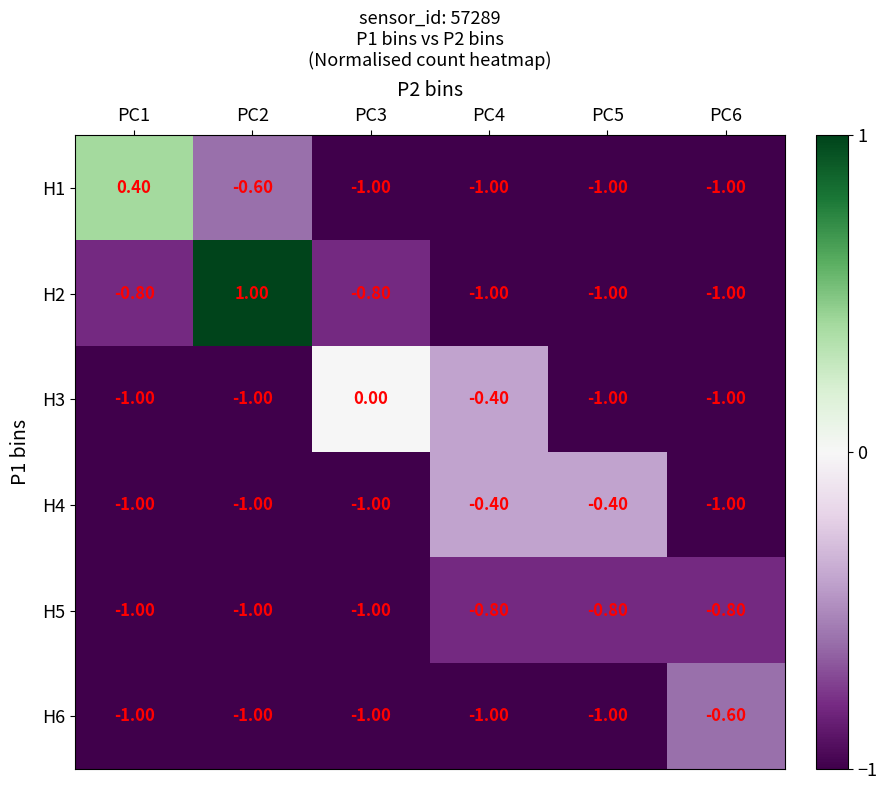

What is the difference between the highest and lowest values at PC6?

0.4